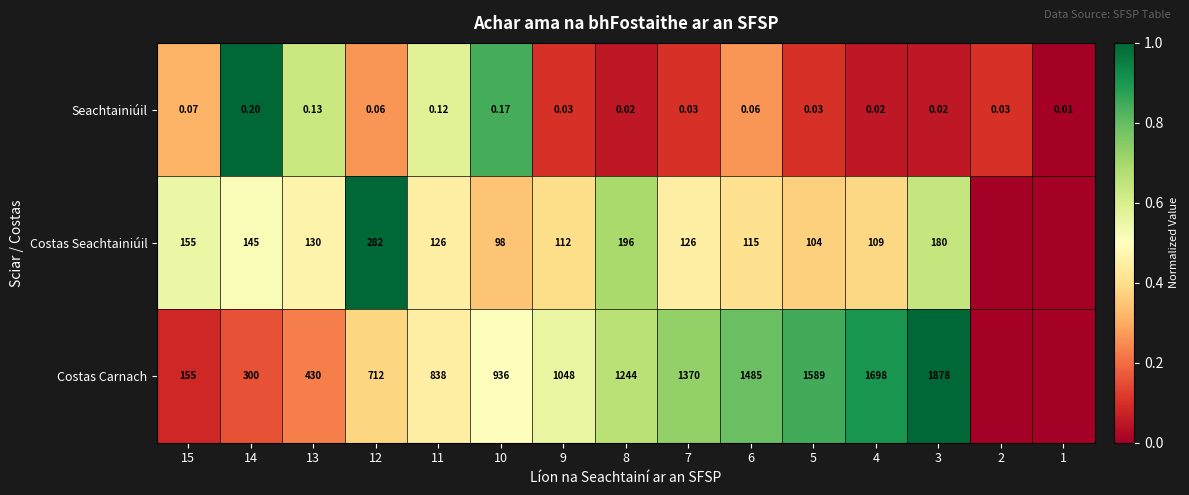

Between 9 and 4, which series saw the biggest shift?

Costas Carnach